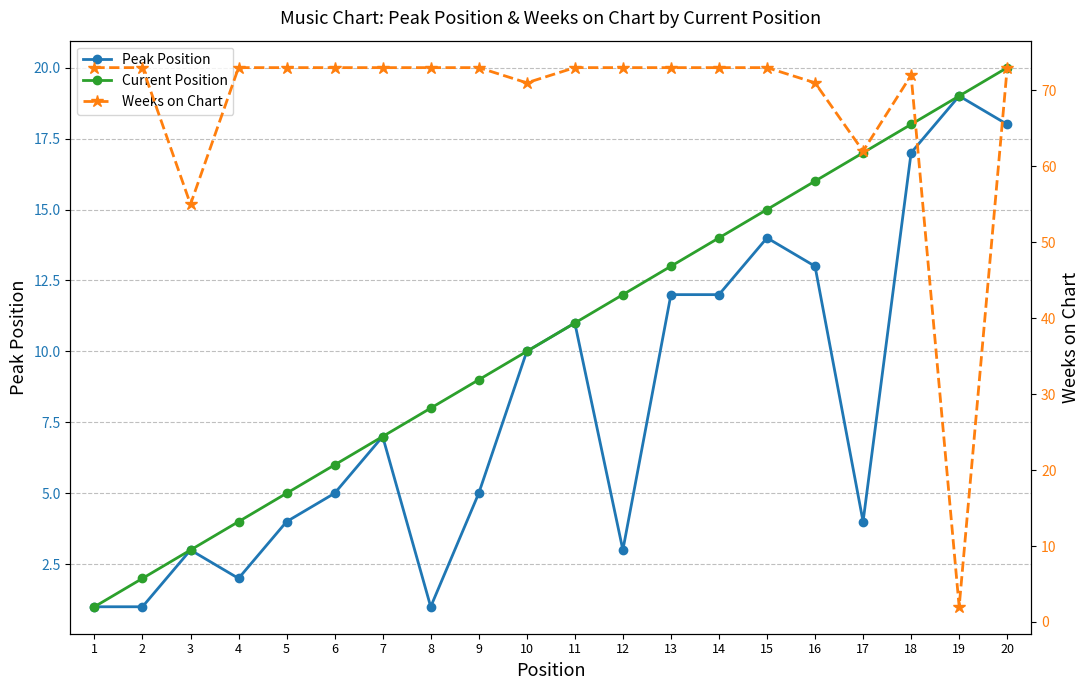

True or false: Peak Position and Current Position cross at least once.

False